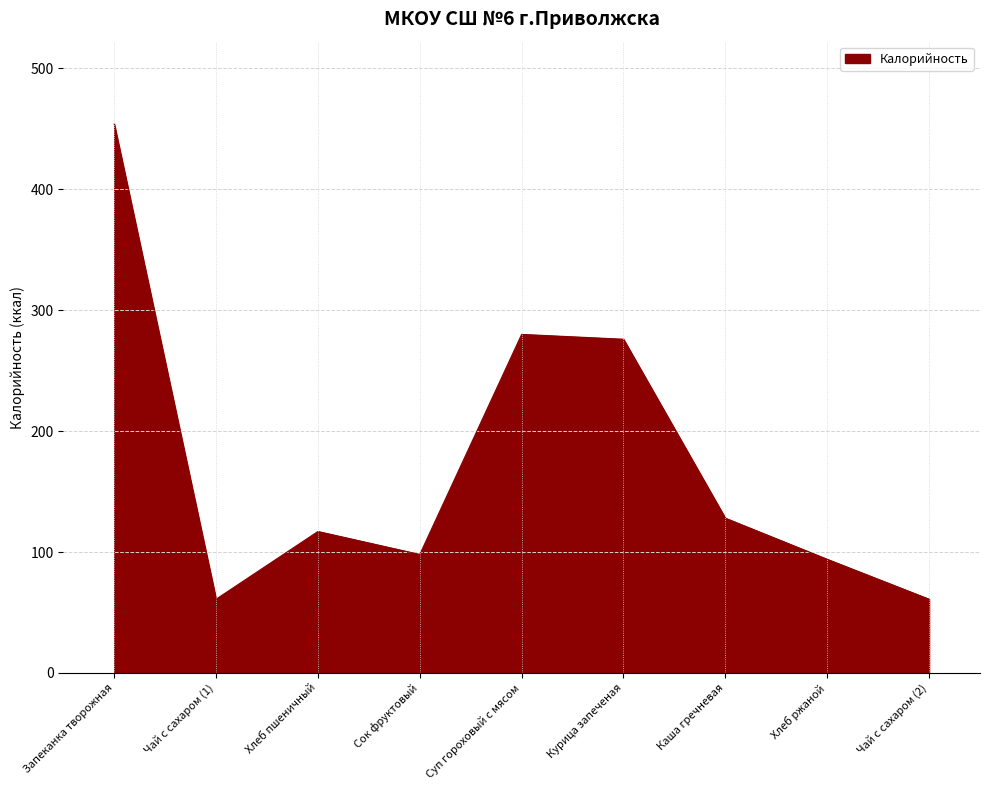

What is the ratio of the value at Хлеб ржаной to the value at Курица запеченая?

0.3